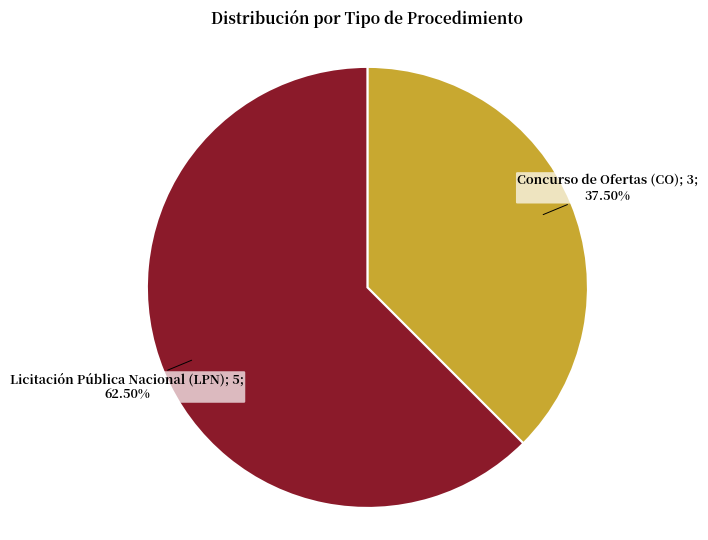

Is there a majority slice in this chart?

Yes